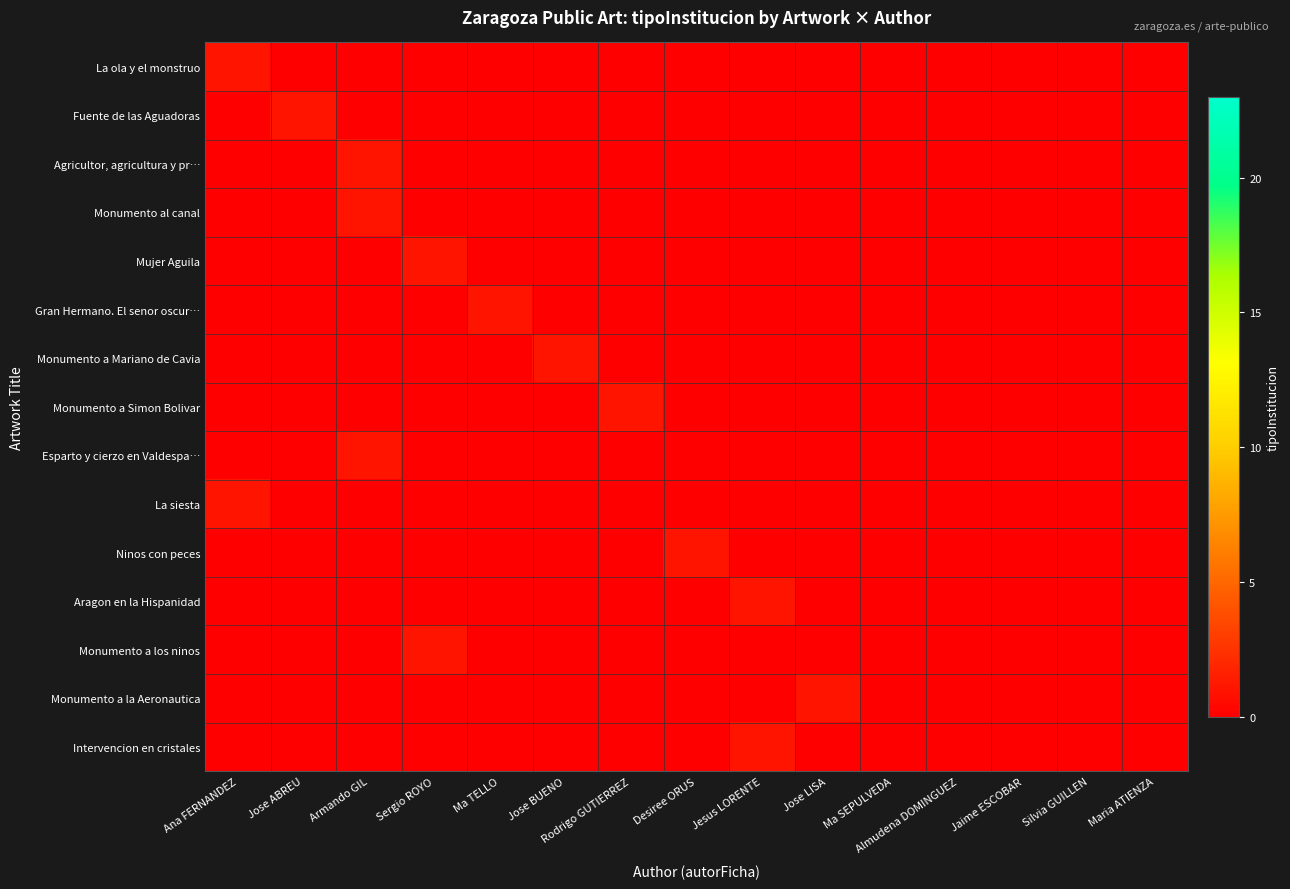

Which has a higher value, Silvia GUILLEN or Maria ATIENZA?

Silvia GUILLEN